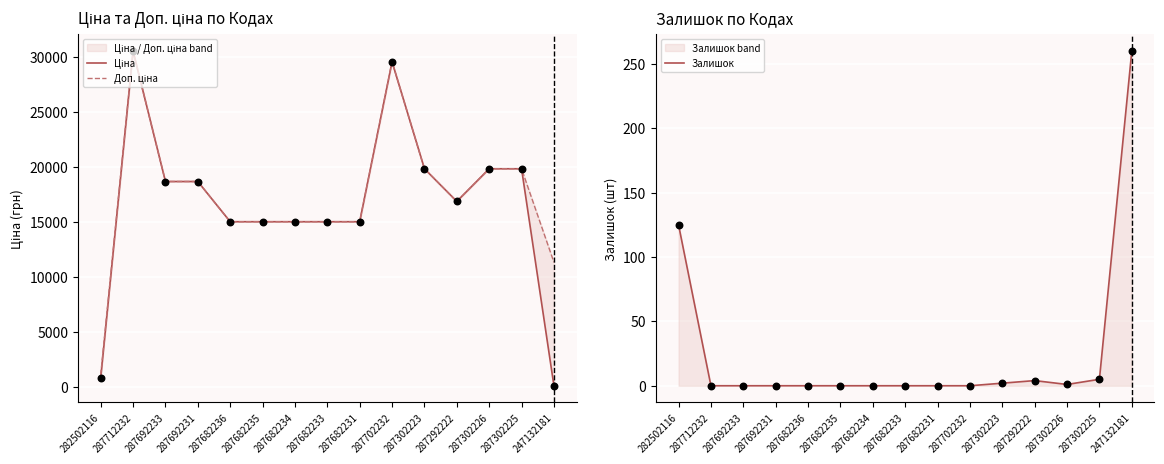

Which series has the largest total across all categories?

Доп. ціна